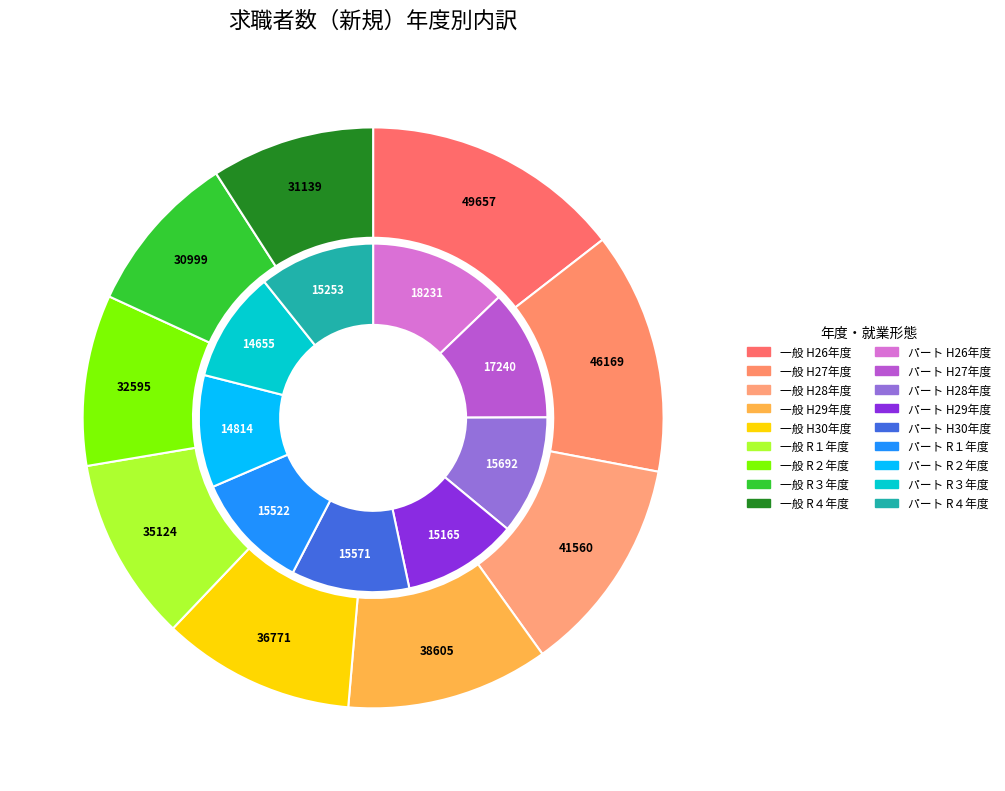

Is the sum of R３年度 and H26年度 greater than half?

No